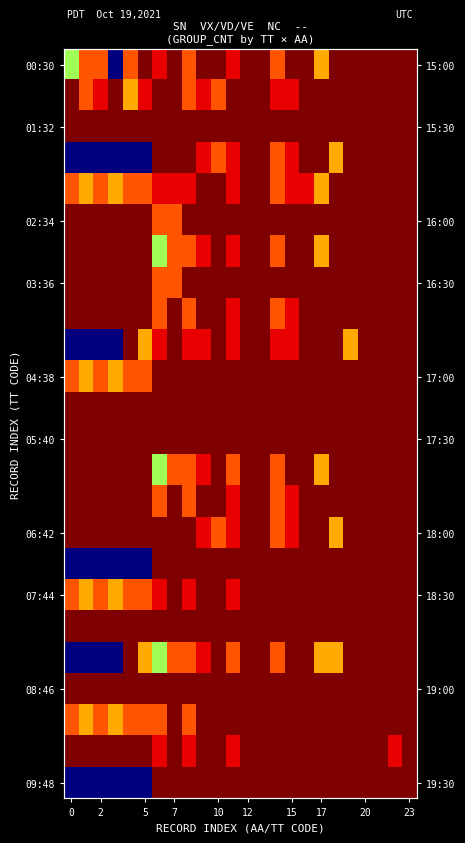

How many distinct data groups are displayed?

24